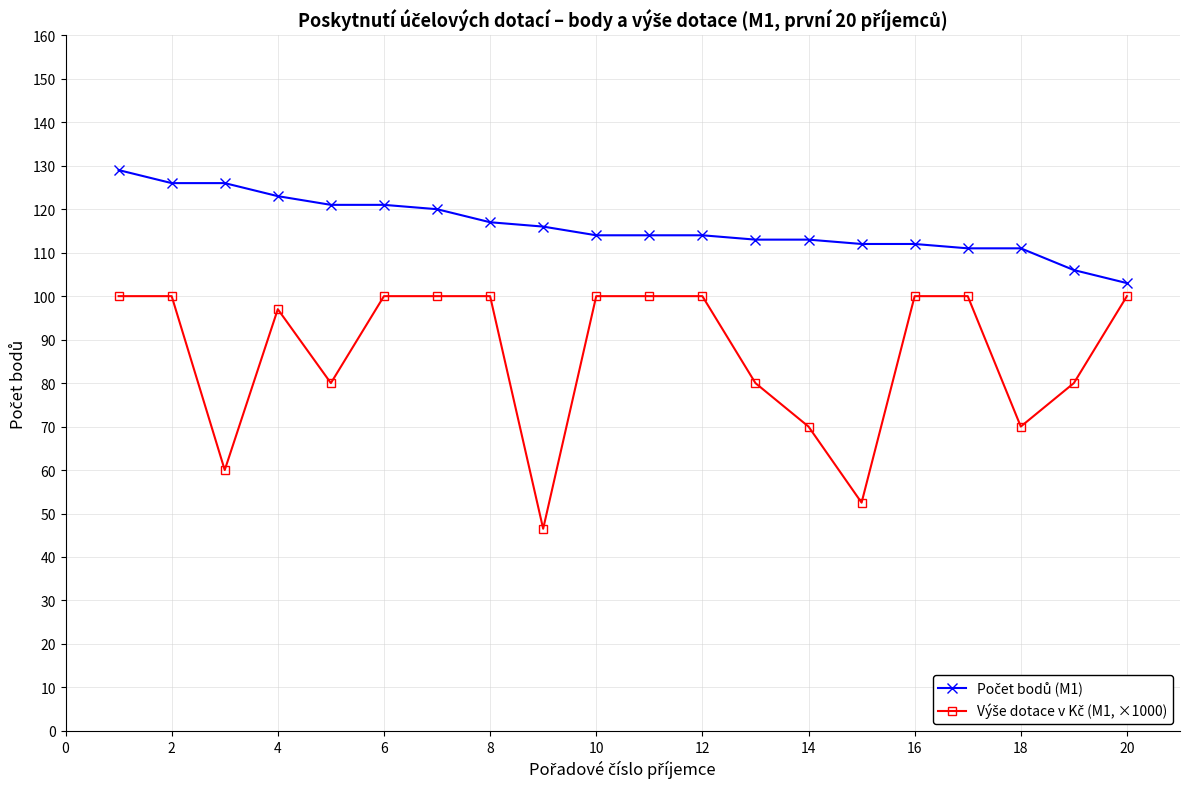

What is the minimum value shown in the chart?

46.5